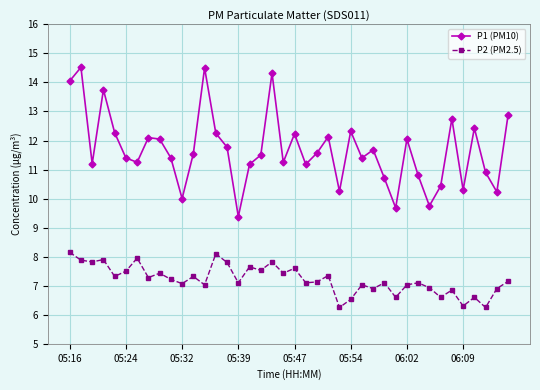

What is the value of the P2 (PM2.5) point at the 34th from the left?

6.6